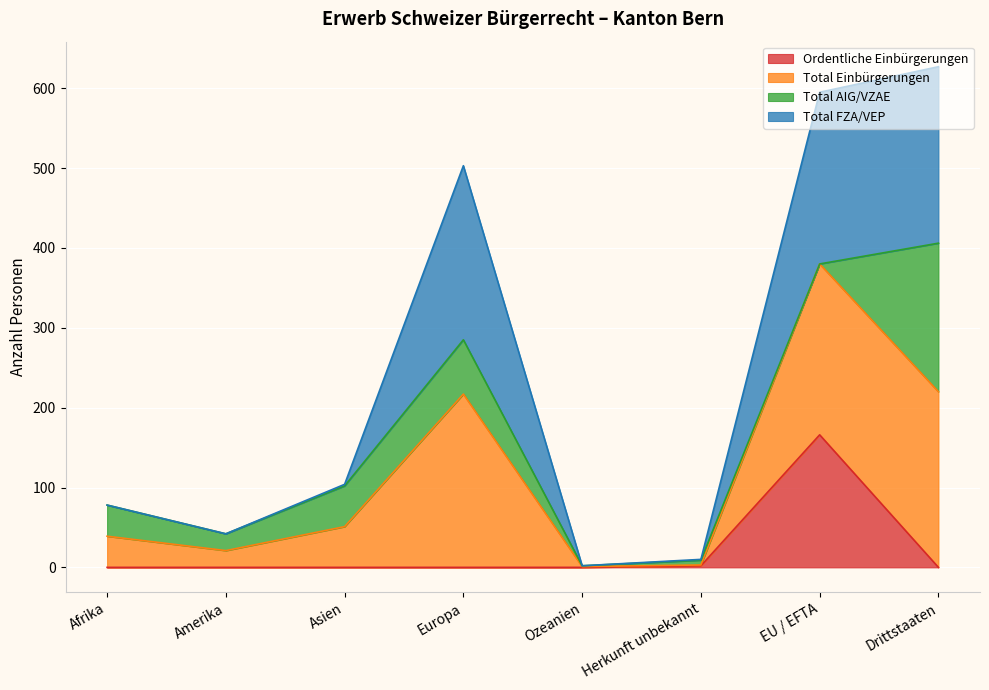

True or false: Ordentliche Einbürgerungen and Total Einbürgerungen intersect in this chart.

False